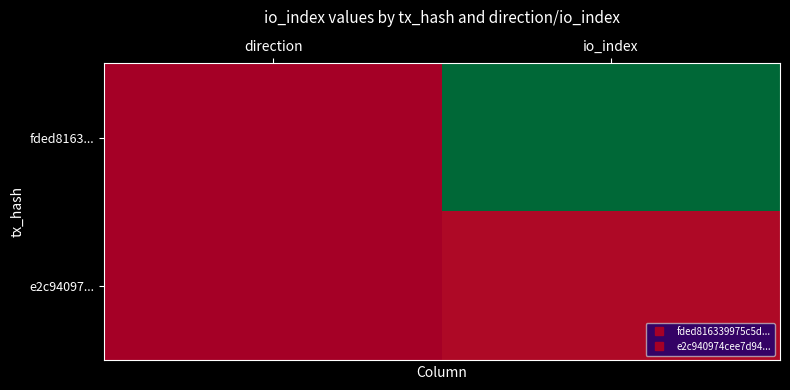

Which label corresponds to the largest value in the chart?

io_index